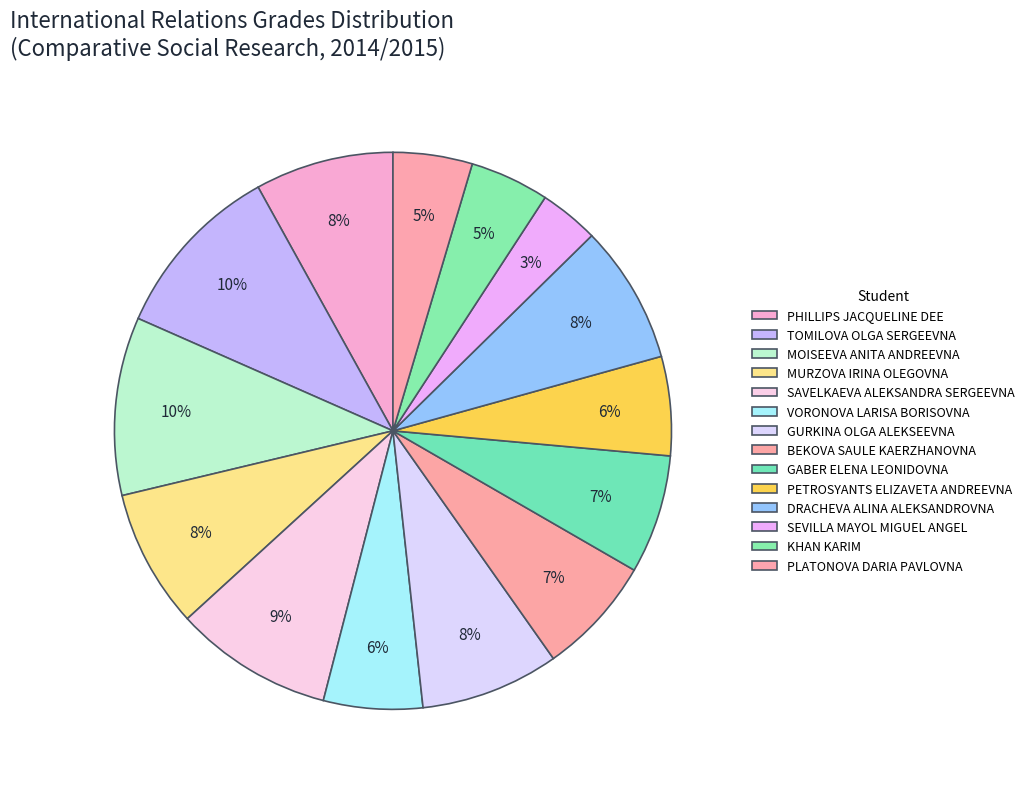

What percentage is the PLATONOVA DARIA PAVLOVNA slice, to the nearest percent?

5%